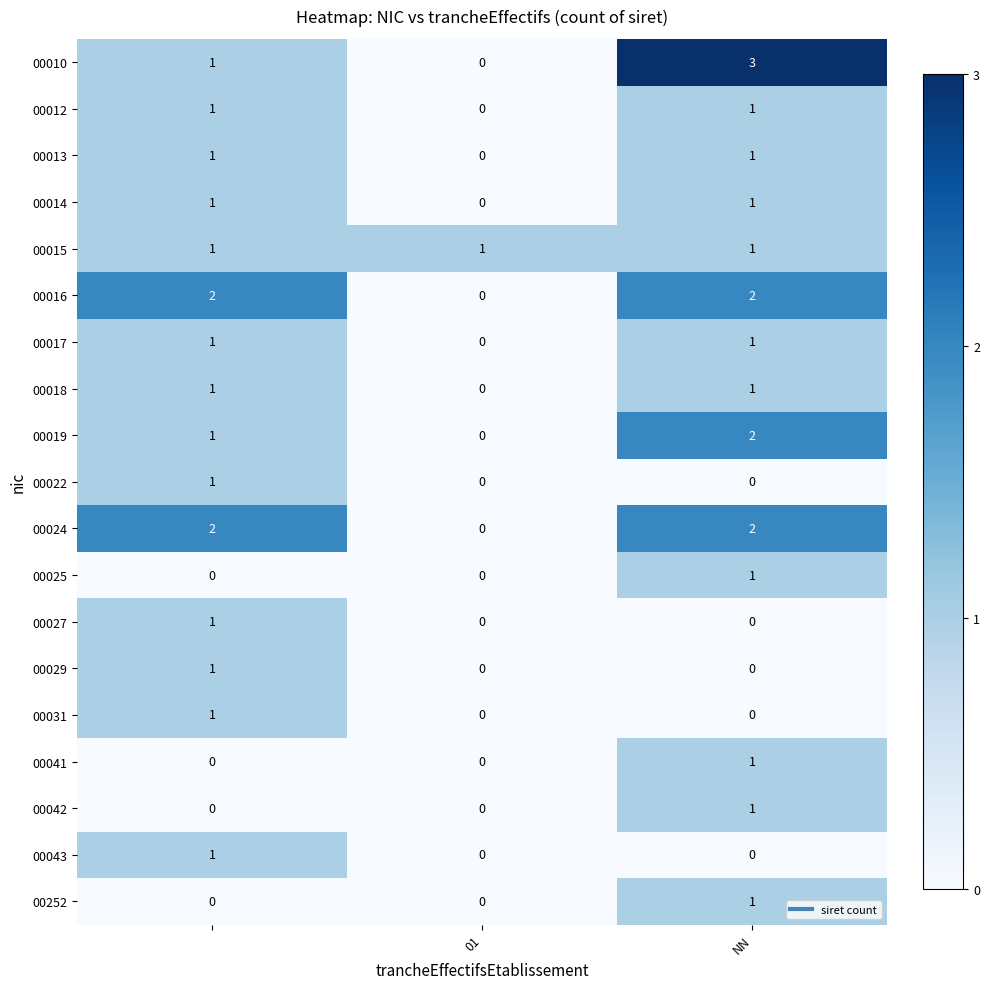

What is the greatest value displayed?

3